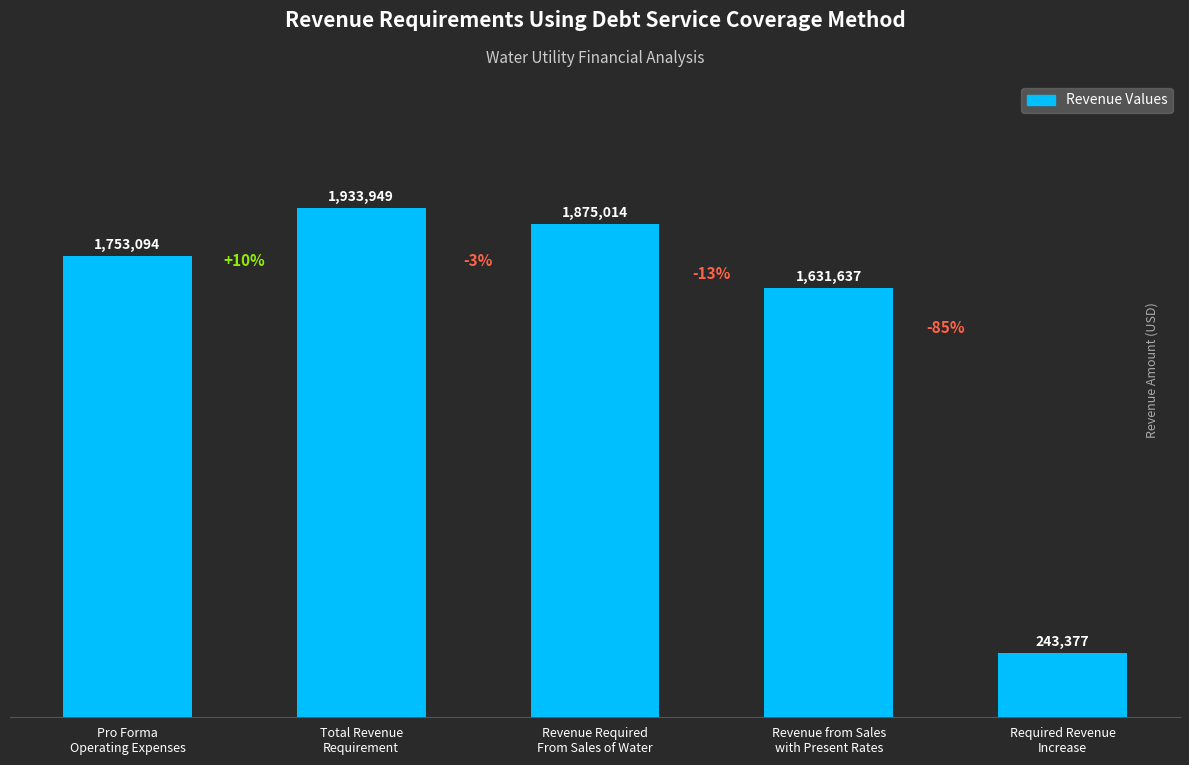

What is the change in value from Total Revenue
Requirement to Required Revenue
Increase?

-1690572.2